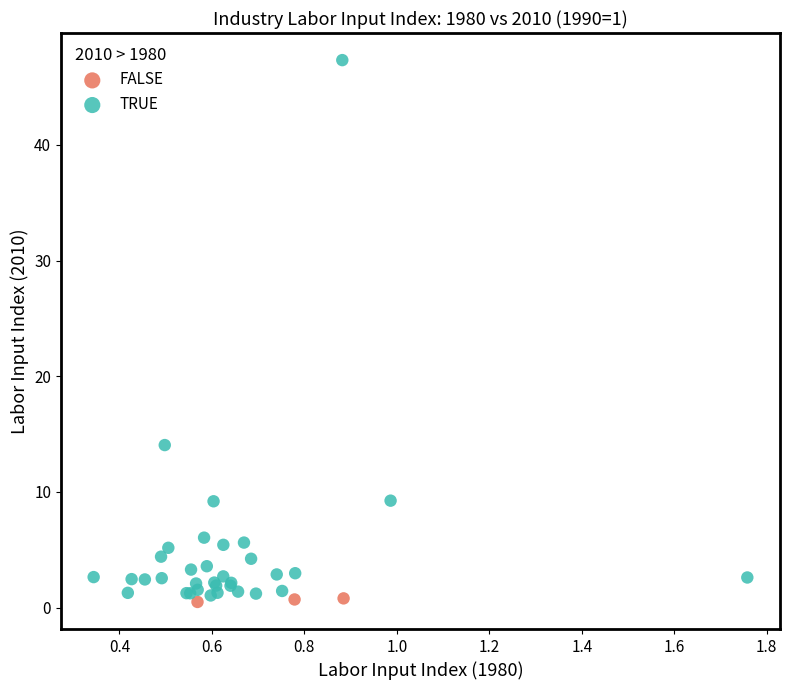

Which series has the widest spread of Y values?

TRUE